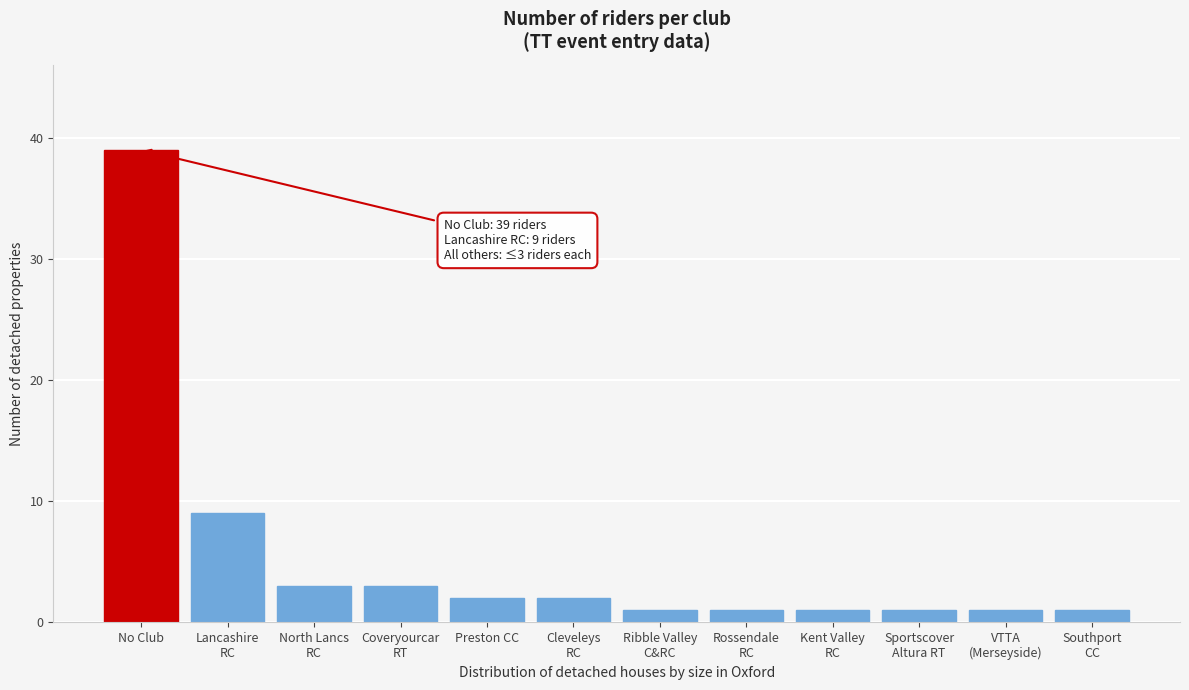

Reading left to right, transcribe all the data shown in this chart.

39	9	3	3	2	2	1	1	1	1	1	1